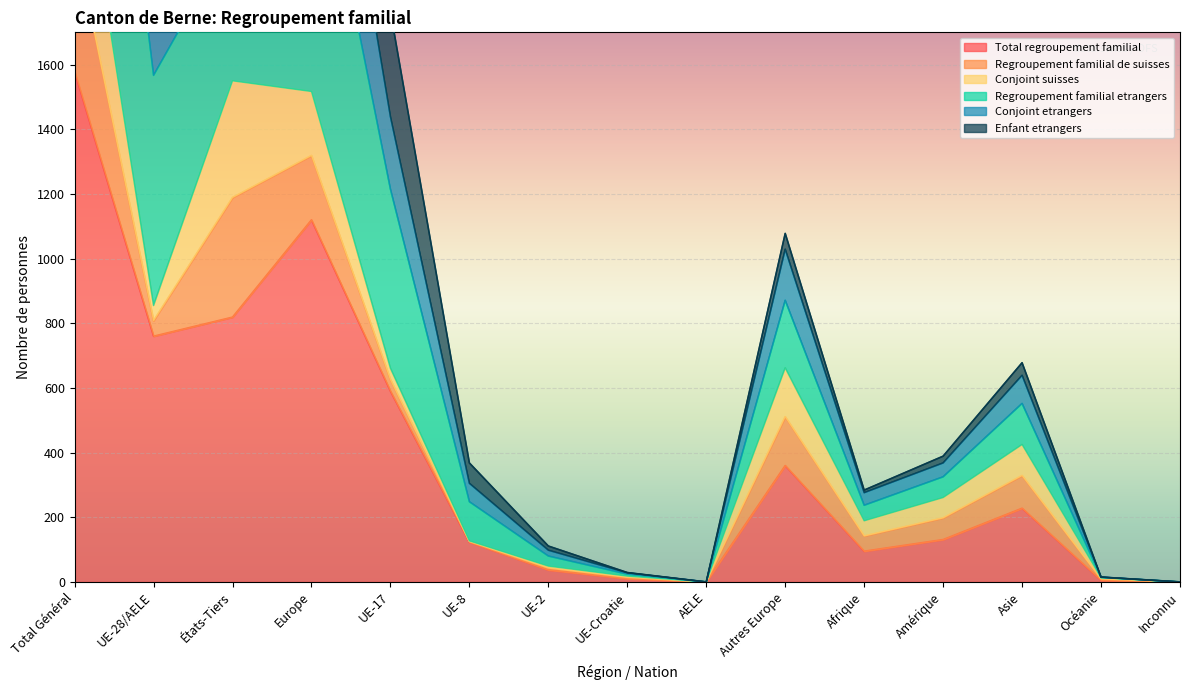

At which label is Total regroupement familial closest to 789?

UE-28/AELE